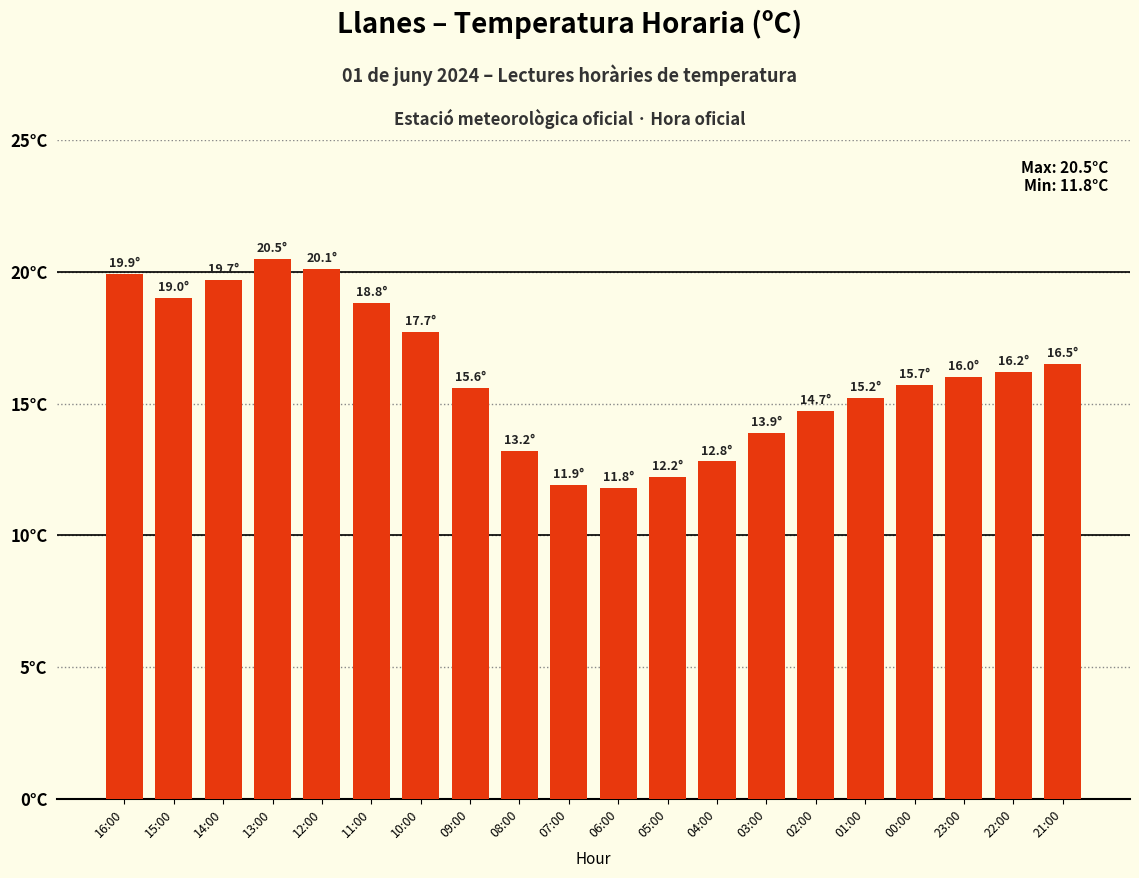

Rank the categories by value from highest to lowest.

13:00, 12:00, 16:00, 14:00, 15:00, 11:00, 10:00, 21:00, 22:00, 23:00, 00:00, 09:00, 01:00, 02:00, 03:00, 08:00, 04:00, 05:00, 07:00, 06:00